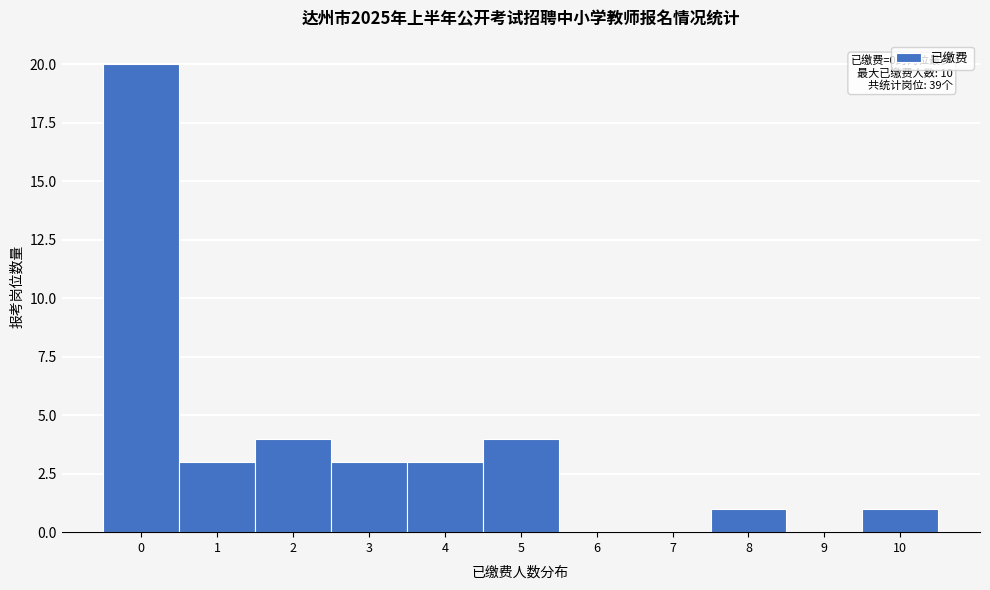

Reading right to left, what are all the values shown in this chart?

10=1	9=0	8=1	7=0	6=0	5=4	4=3	3=3	2=4	1=3	0=20